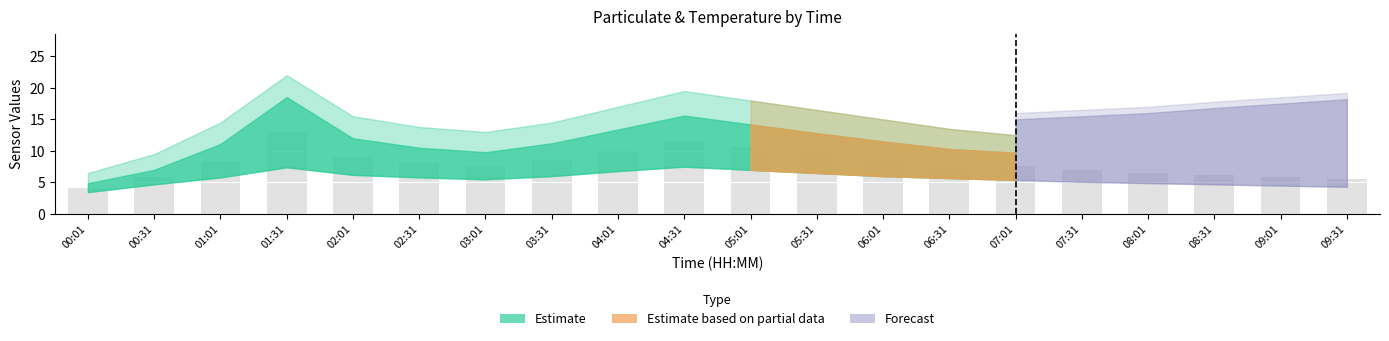

Between 04:31 and 09:31, which is larger?

04:31